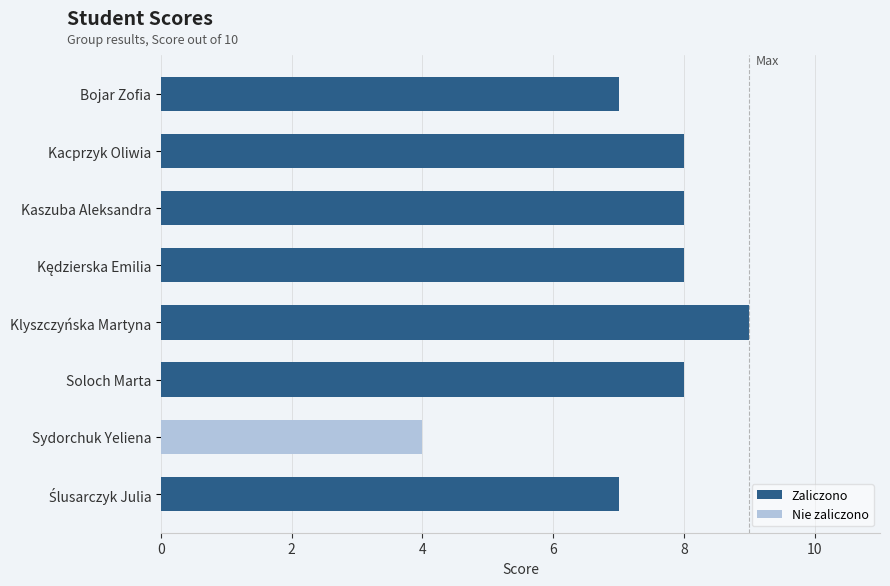

What is the highest value of the Zaliczono series?

9